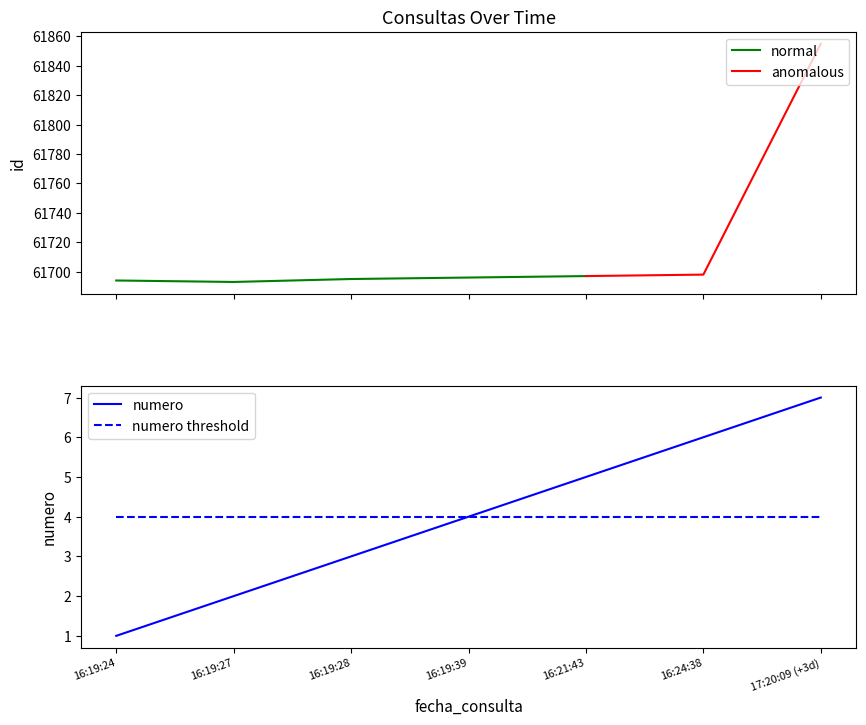

The value of numero threshold at 16:19:24 is 7. True or false?

False